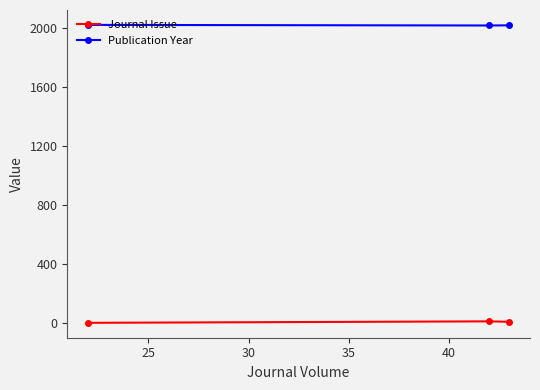

What is the maximum value shown in the chart?

2022